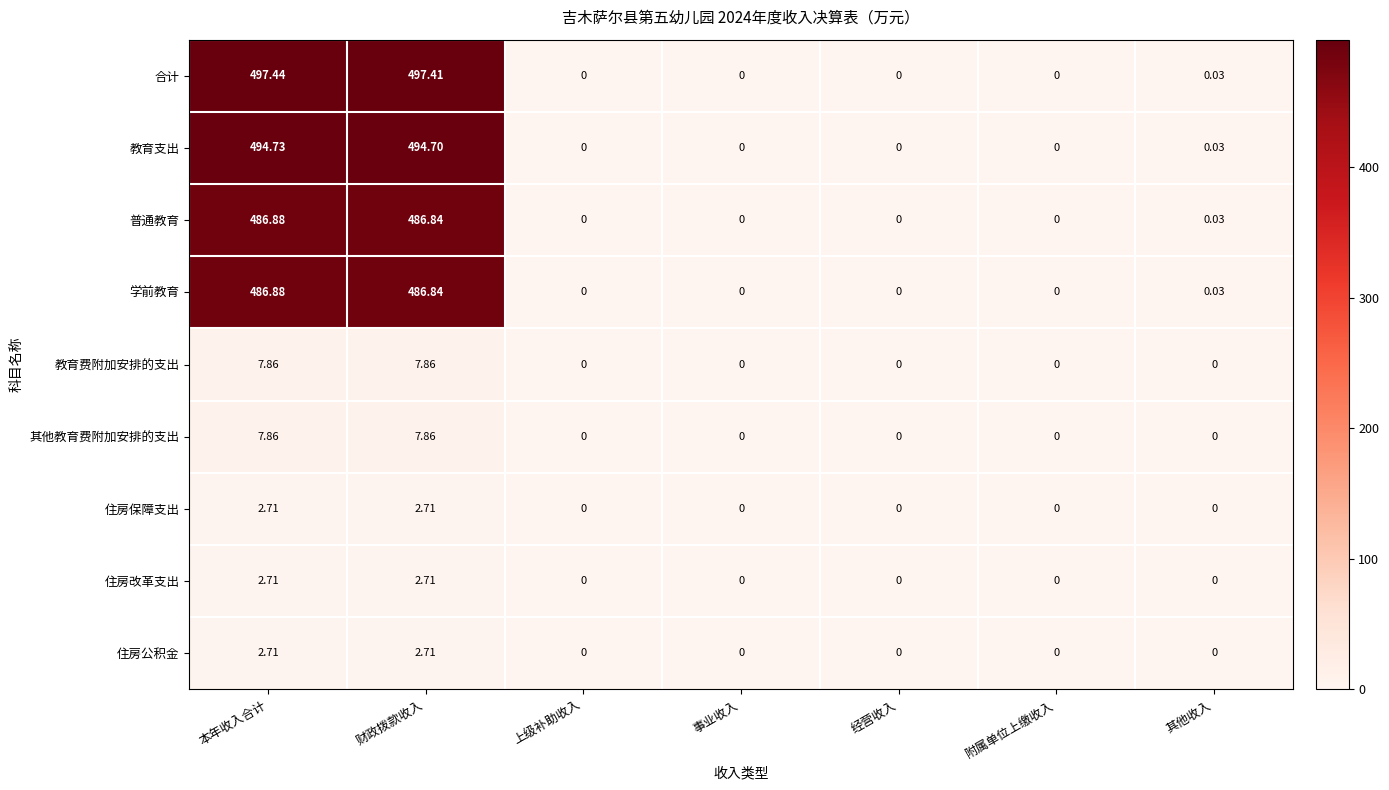

How many distinct data groups are displayed?

9